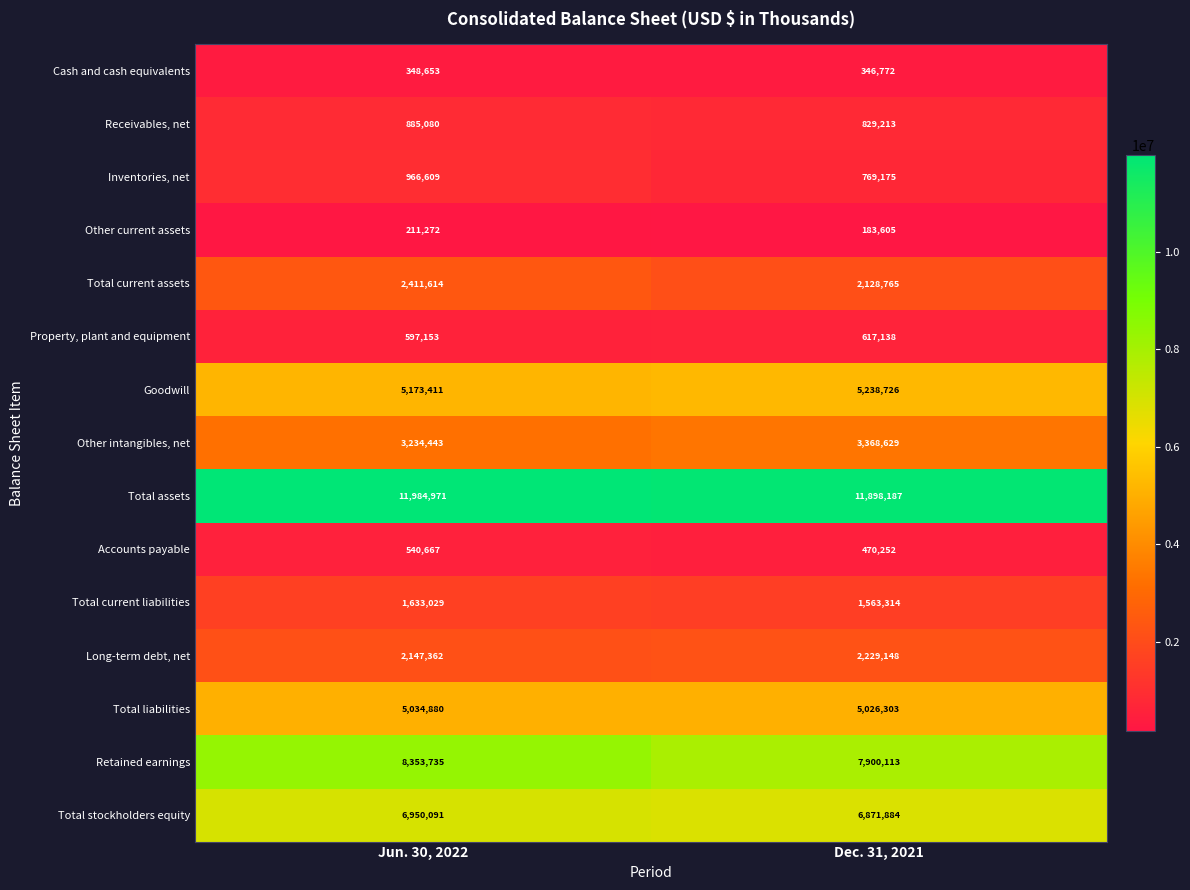

Reading right to left, transcribe all the data shown in this chart.

Cash and cash equivalents: 346772	348653
Receivables, net: 829213	885080
Inventories, net: 769175	966609
Other current assets: 183605	211272
Total current assets: 2128765	2411614
Property, plant and equipment: 617138	597153
Goodwill: 5238726	5173411
Other intangibles, net: 3368629	3234443
Total assets: 11898187	11984971
Accounts payable: 470252	540667
Total current liabilities: 1563314	1633029
Long-term debt, net: 2229148	2147362
Total liabilities: 5026303	5034880
Retained earnings: 7900113	8353735
Total stockholders equity: 6871884	6950091